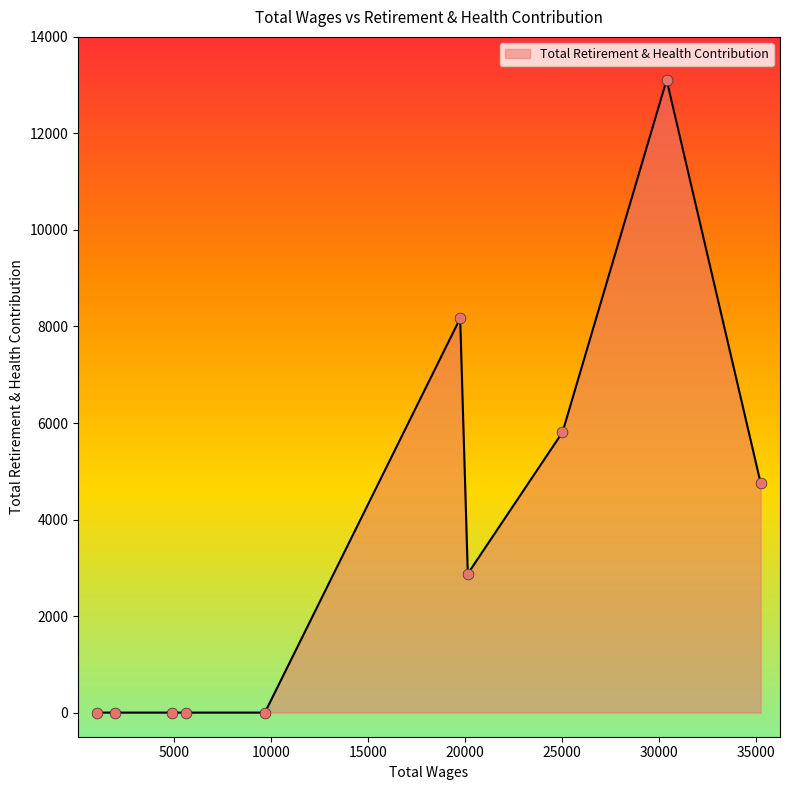

What is the greatest value displayed?

13110